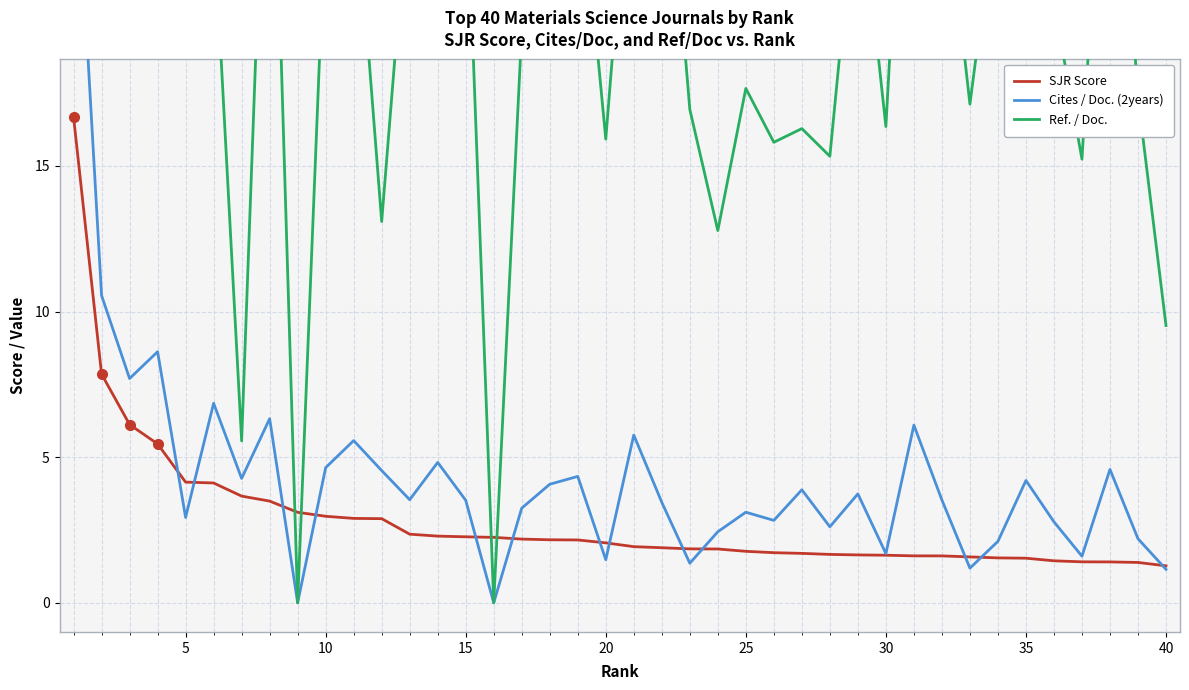

Is it true that SJR Score equals 1.5 at 10?

False